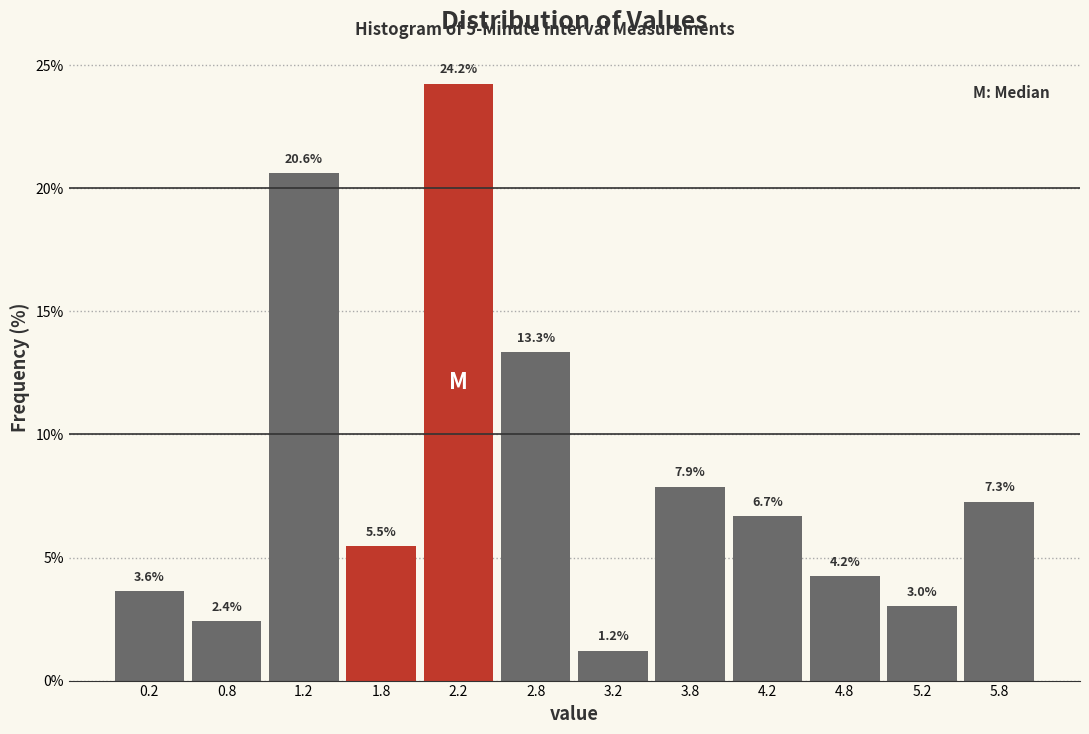

Over which range of the x-axis is the bar tallest?

2.0 to 2.5